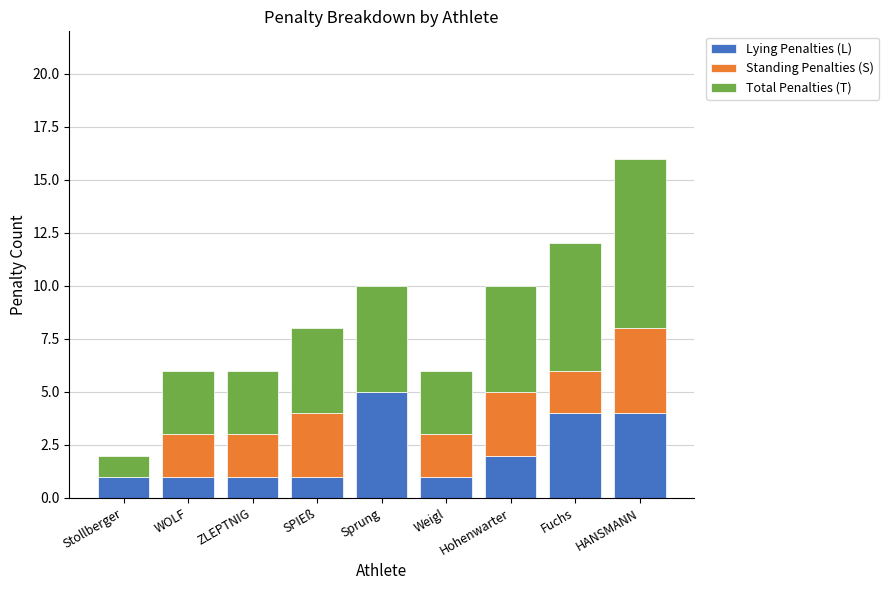

What is the sum of all Lying Penalties (L) values?

20